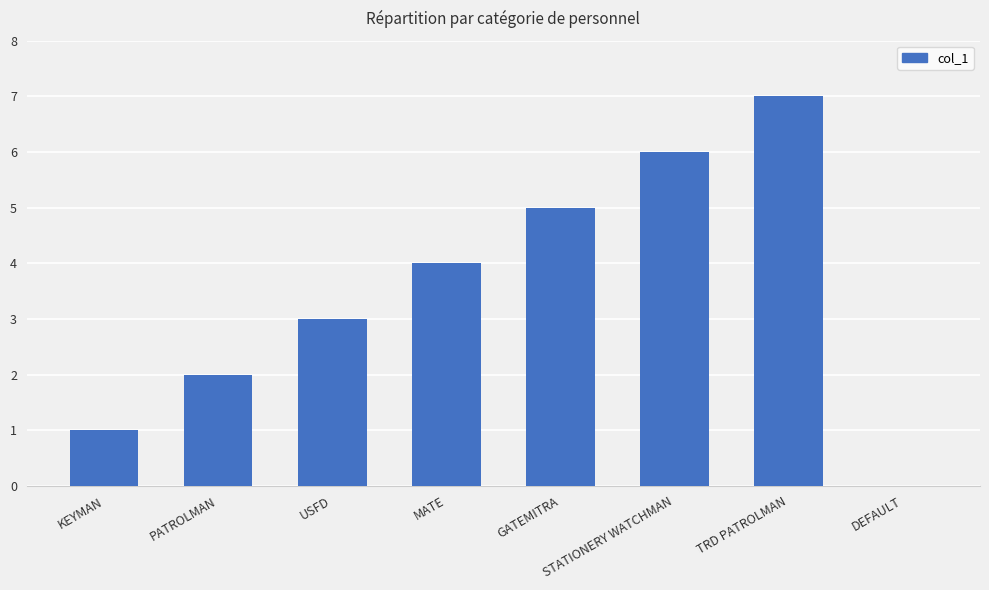

How many categories are shown in the chart?

8